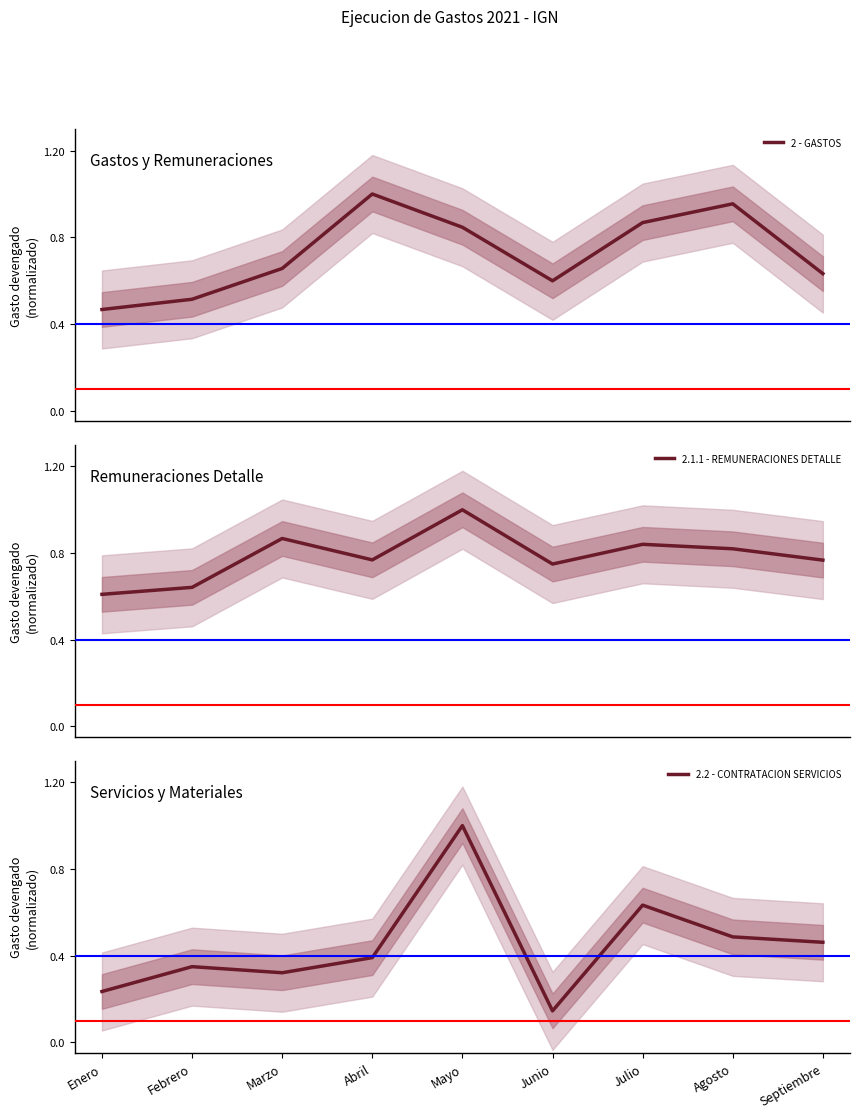

How many lines are shown in the chart?

3